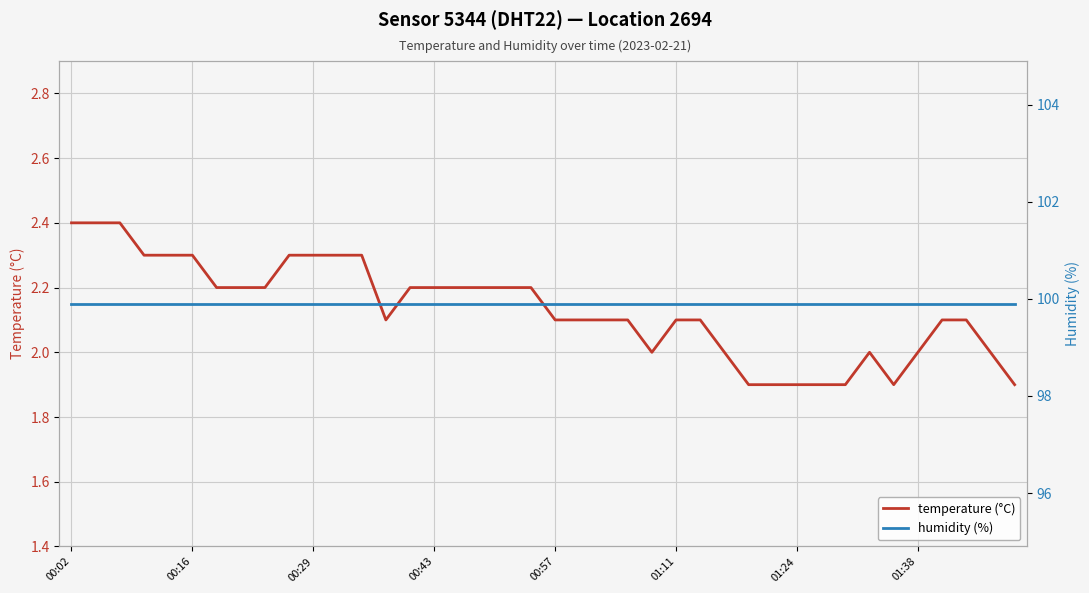

Which series changed the most between 00:02 and 36?

temperature (°C)